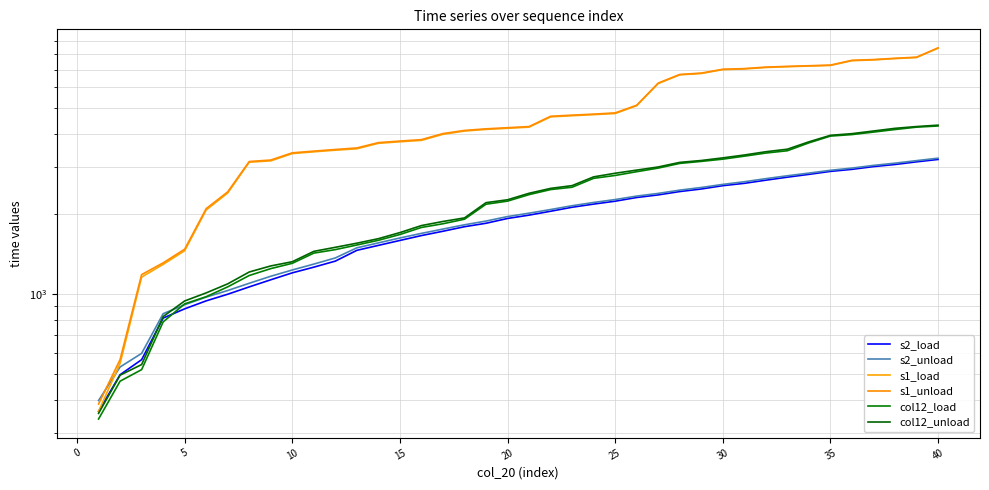

Reading left to right, extract all data points from this chart.

s2_load: 361.1	496.7	565.7	811.5	879.2	942.3	997.9	1063.5	1131.1	1201.2	1261.9	1329.9	1460.2	1524.3	1590.9	1659.7	1722.9	1792.2	1846.5	1924.9	1981.3	2049.1	2121.6	2180.4	2235.8	2308.6	2361.4	2430.7	2485.4	2557.8	2610.4	2682.6	2753.5	2821.2	2895.1	2947.0	3017.8	3073.6	3144.8	3210.9
s2_unload: 397.1	531.1	597.5	842.8	911.1	973.5	1030.6	1097.4	1166.2	1231.5	1295.9	1366.9	1492.2	1557.6	1625.3	1691.4	1755.8	1822.1	1881.9	1956.7	2015.3	2079.7	2149.6	2211.2	2267.7	2336.8	2391.8	2460.8	2517.8	2586.0	2646.5	2718.1	2787.3	2852.1	2922.4	2979.0	3049.3	3109.1	3177.9	3246.0
s1_load: 361.5	548.0	1157.9	1292.6	1455.3	2072.5	2400.7	3135.5	3171.7	3378.5	3430.5	3479.3	3521.6	3693.2	3742.8	3788.1	3993.0	4106.8	4166.4	4207.2	4248.7	4645.1	4691.4	4735.6	4781.9	5118.1	6200.7	6686.8	6765.0	6998.0	7036.2	7126.5	7174.9	7217.0	7253.8	7559.2	7609.0	7698.2	7770.2	8426.6
s1_unload: 385.1	566.4	1183.1	1309.7	1474.7	2096.1	2424.3	3153.6	3194.3	3400.6	3450.9	3500.3	3547.2	3714.6	3765.5	3813.0	4018.2	4128.9	4186.8	4227.9	4269.7	4668.3	4714.5	4756.7	4807.2	5137.2	6225.3	6707.8	6788.3	7017.1	7058.5	7149.9	7196.0	7235.4	7275.8	7583.8	7634.2	7716.9	7792.3	8446.6
col12_load: 338.3	469.6	519.0	784.8	918.0	976.9	1063.8	1174.0	1246.1	1304.7	1425.4	1469.2	1529.2	1592.8	1675.0	1780.5	1838.6	1912.4	2178.0	2237.1	2366.9	2472.8	2523.5	2726.2	2794.7	2887.1	2979.1	3102.4	3157.3	3219.2	3303.4	3394.0	3462.4	3707.2	3931.9	3983.2	4070.5	4161.7	4248.7	4292.0
col12_unload: 355.2	494.7	542.3	822.3	941.3	1009.6	1091.9	1210.0	1275.4	1322.8	1447.3	1499.0	1553.5	1615.5	1703.0	1809.8	1875.5	1934.1	2207.5	2263.4	2394.4	2498.2	2558.9	2760.7	2848.8	2927.2	3008.4	3129.9	3181.5	3254.7	3336.6	3433.0	3509.2	3740.6	3957.5	4015.5	4108.7	4204.6	4270.4	4322.3